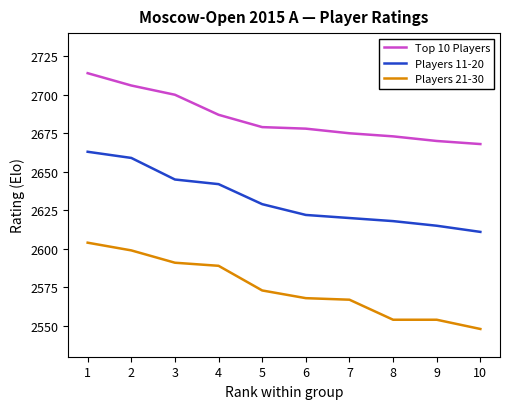

Where is Players 21-30 nearest to the value 2576?

5